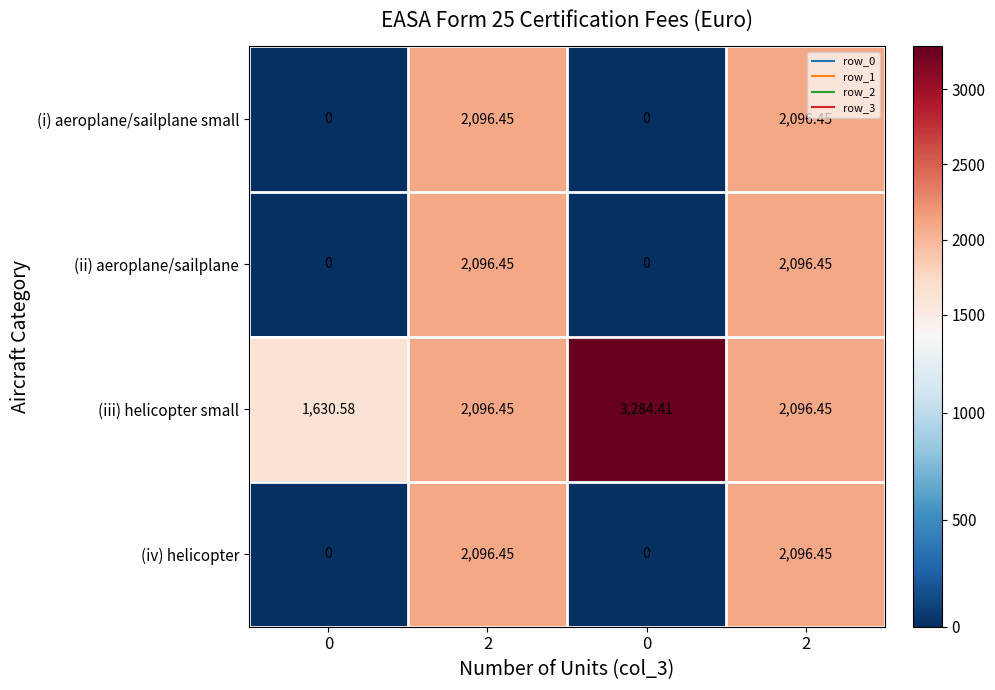

How many data points in (iv) helicopter are less than 2096?

2